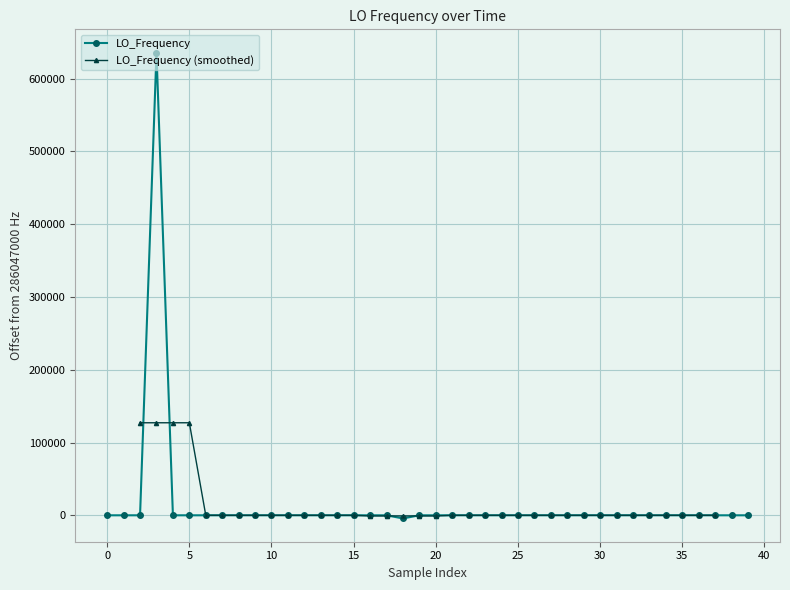

True or false: the data has more than 1 interior local peaks.

True